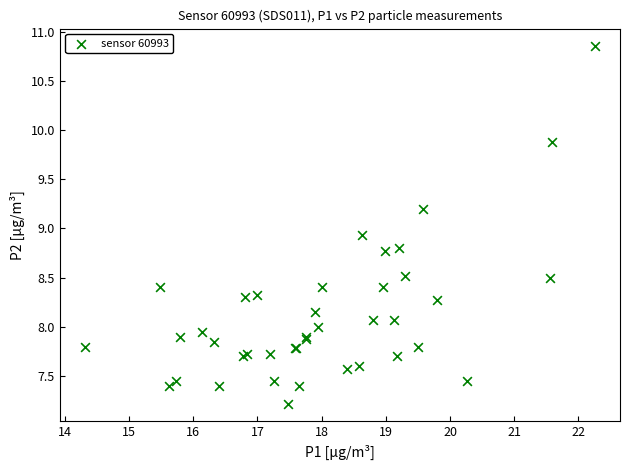

What Y value in the scatter plot is closest to 9?

8.9